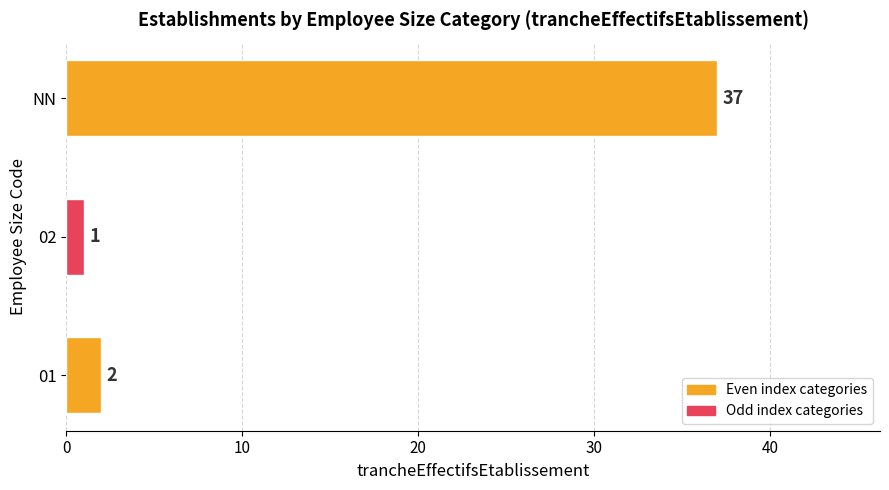

List the labels in order of value, smallest first.

02, 01, NN